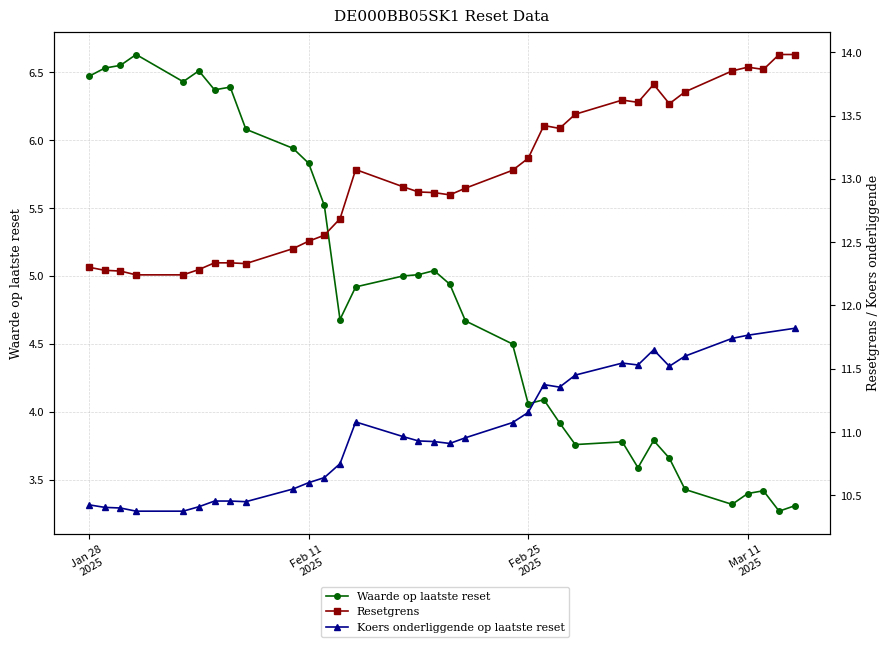

Which category has the highest value in the Resetgrens series?

2025-03-14